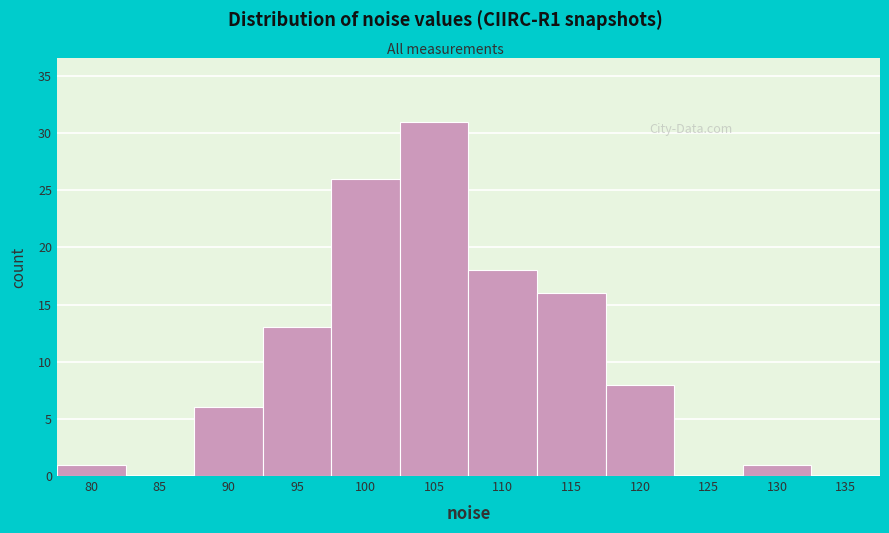

Reading left to right, transcribe all the data shown in this chart.

80=1	85=0	90=6	95=13	100=26	105=31	110=18	115=16	120=8	125=0	130=1	135=0